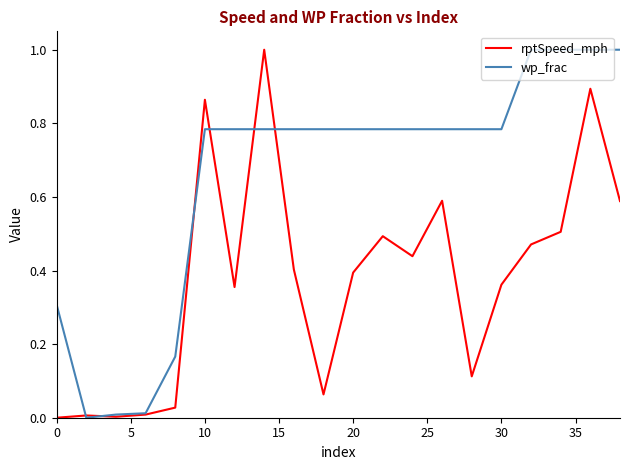

What is the highest value of the rptSpeed_mph series?

1.0